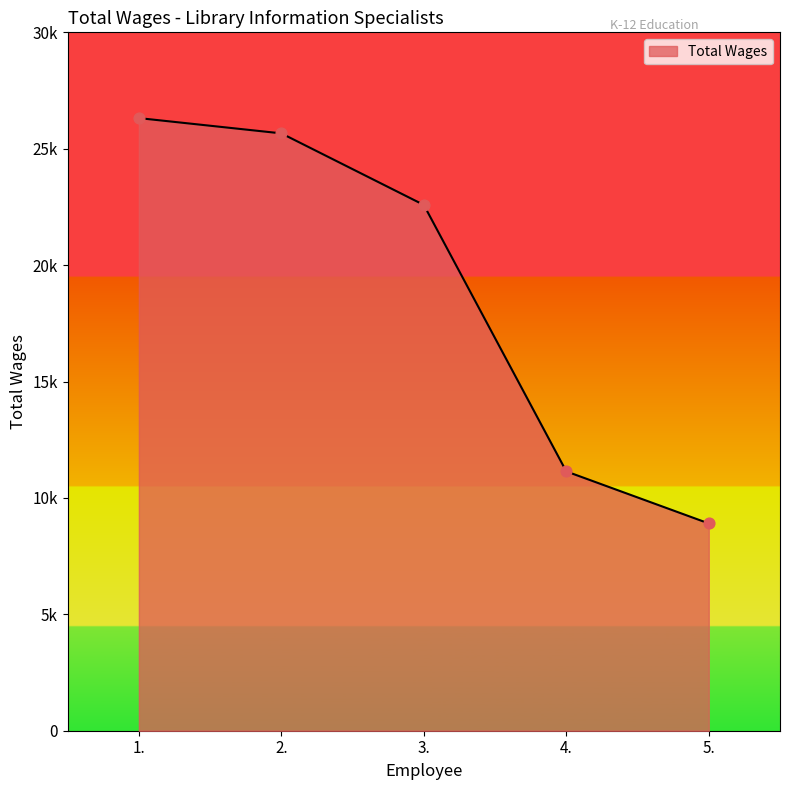

Which has a higher value, 1. or 3.?

1.